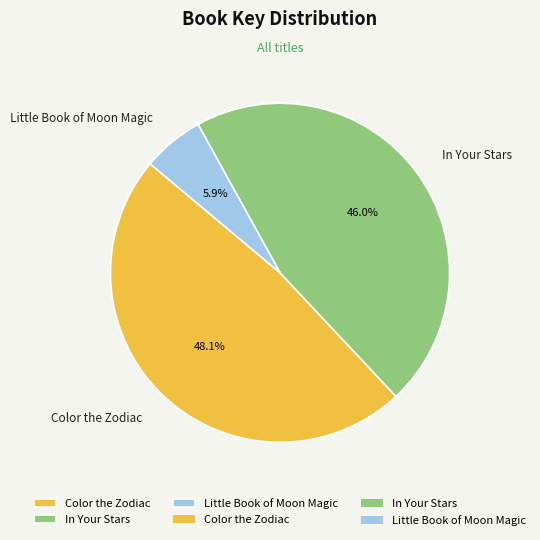

Count the number of slices in the pie.

3